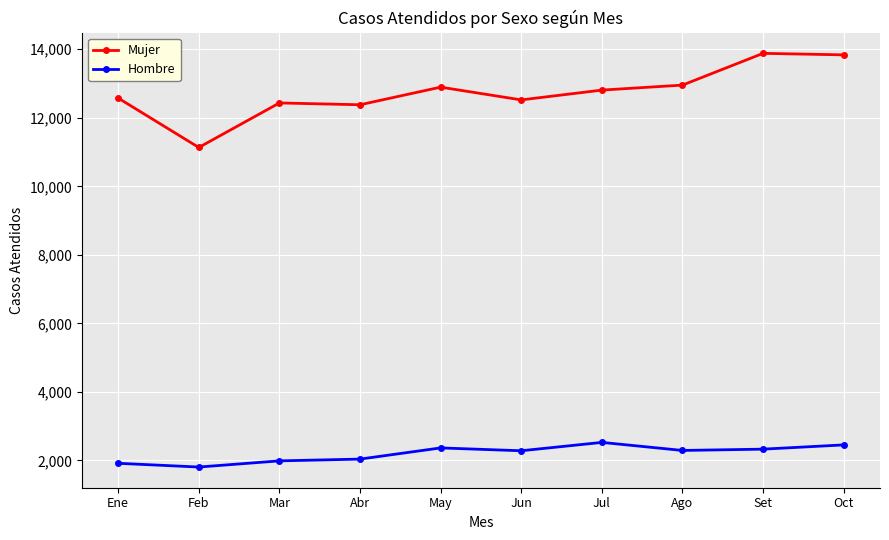

At which category does Mujer reach its first local valley?

Feb